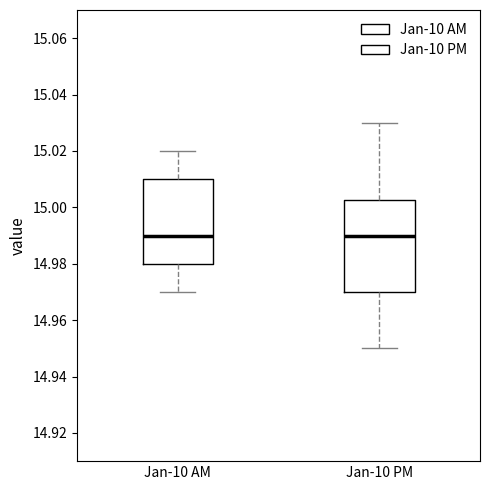

Reading left to right, read every box against the y-axis: the position of its median line, the range the box covers, and the ends of its whiskers. The values are not printed on the chart, so give them approximately, as read against the axis.

Jan-10 AM: median 14.990, box 14.980 to 15.010, whiskers 14.970 to 15.020
Jan-10 PM: median 14.990, box 14.970 to 15.002, whiskers 14.950 to 15.030